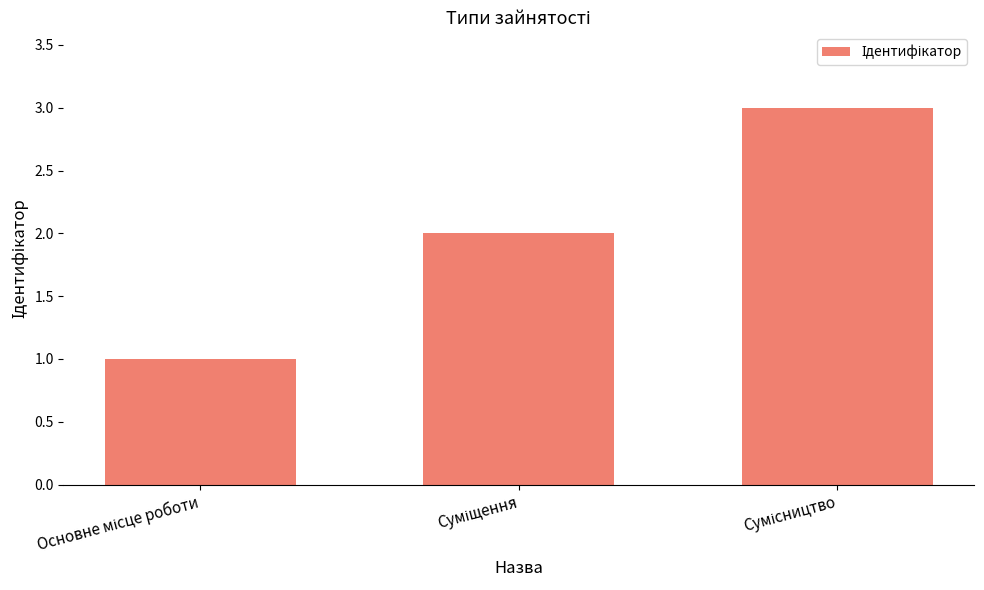

What is the maximum value shown in the chart?

3